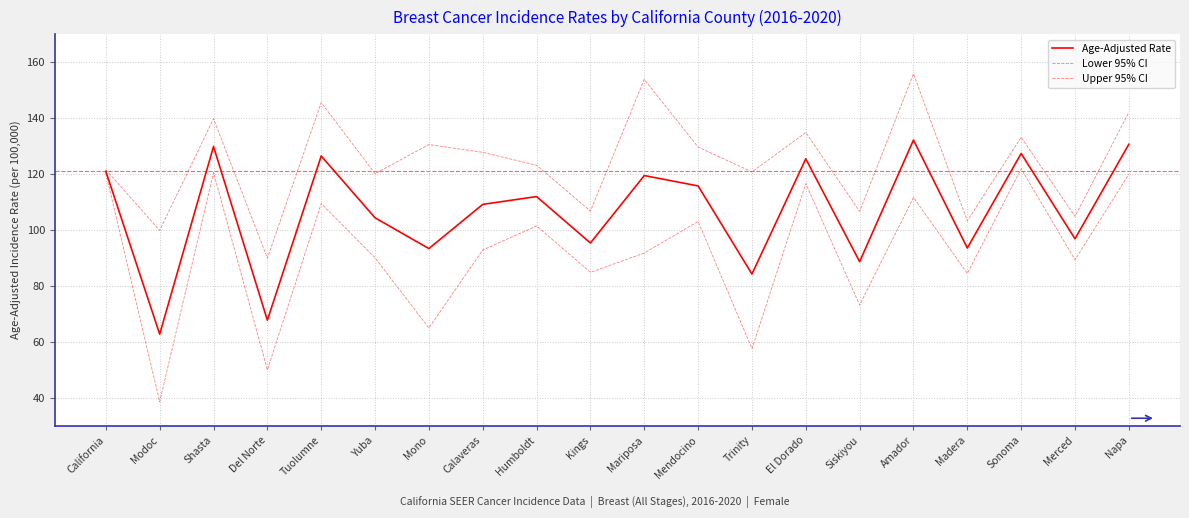

What is the label of the 10th point from the left?

Kings